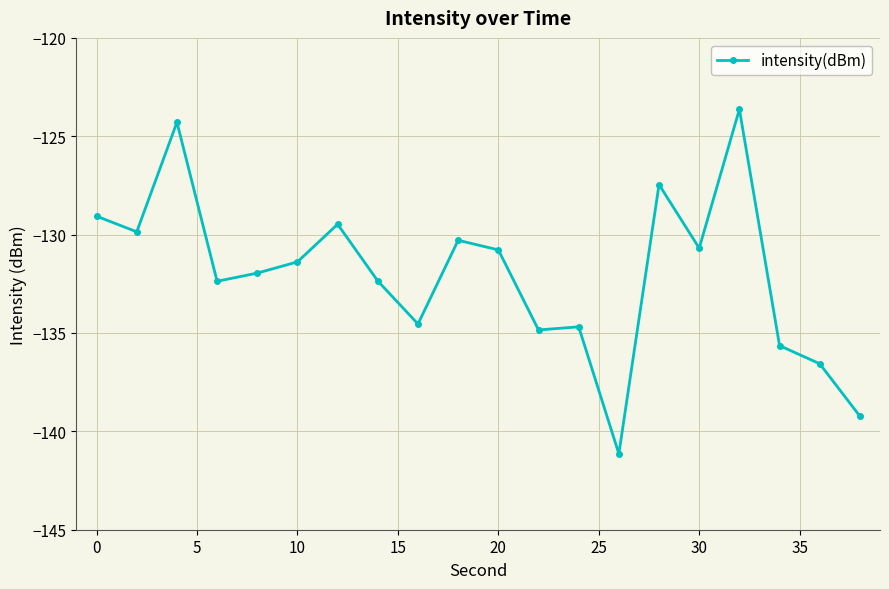

What is the value of the 5th point from the left?

-132.0